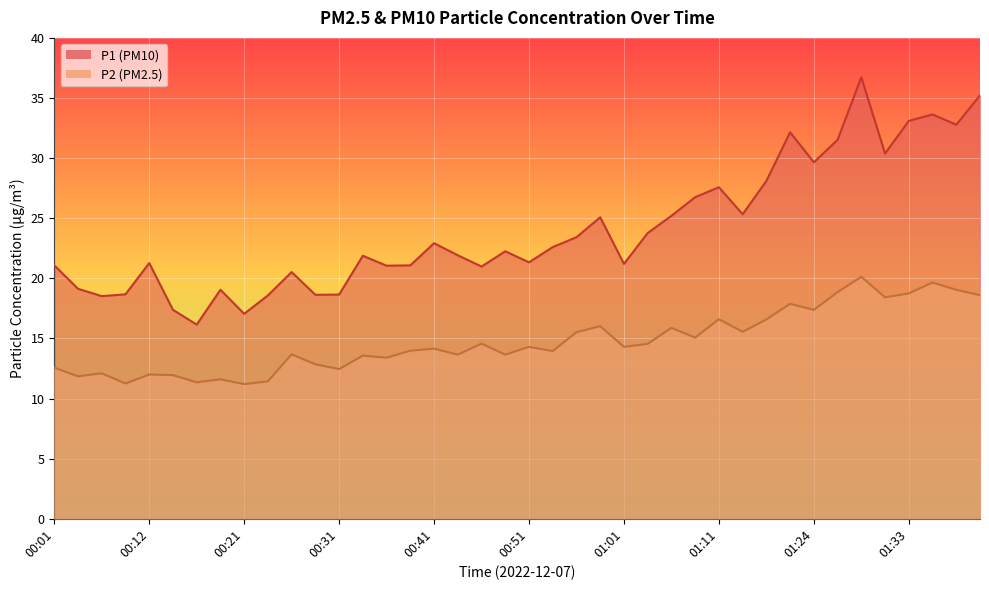

True or false: P2 has more than 0 interior local peaks.

True